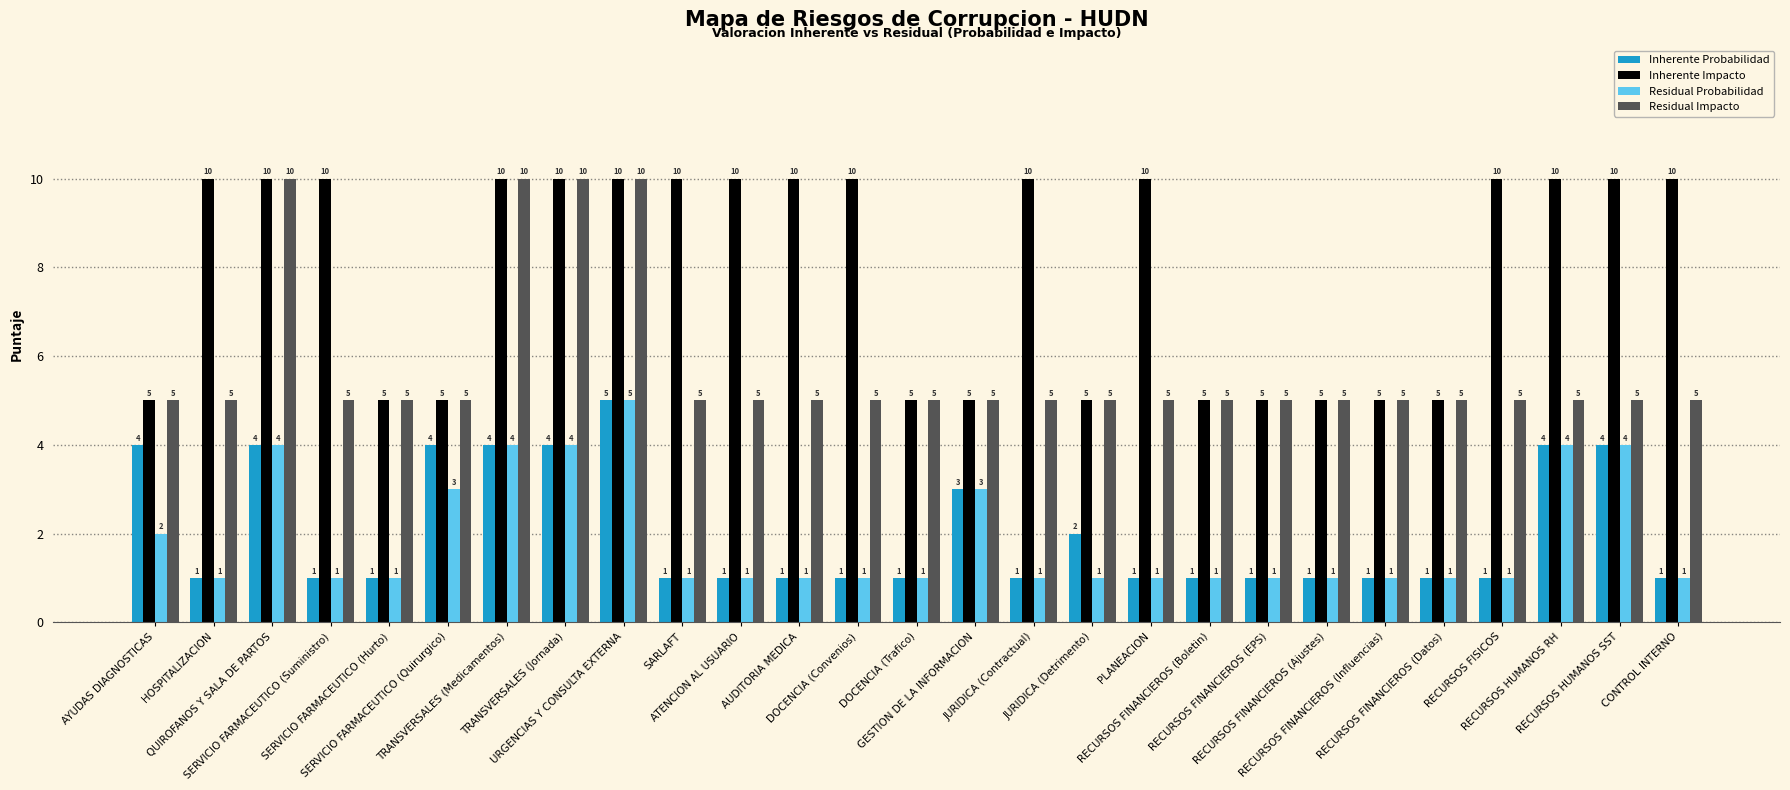

At how many categories does at least one series exceed 1?

27